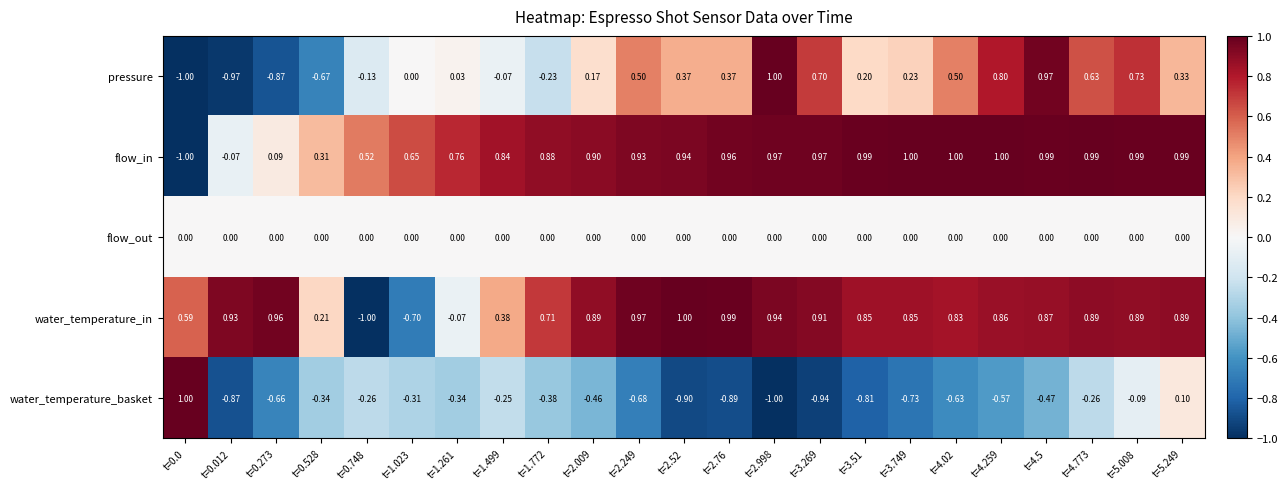

How many data points does each series have?

23